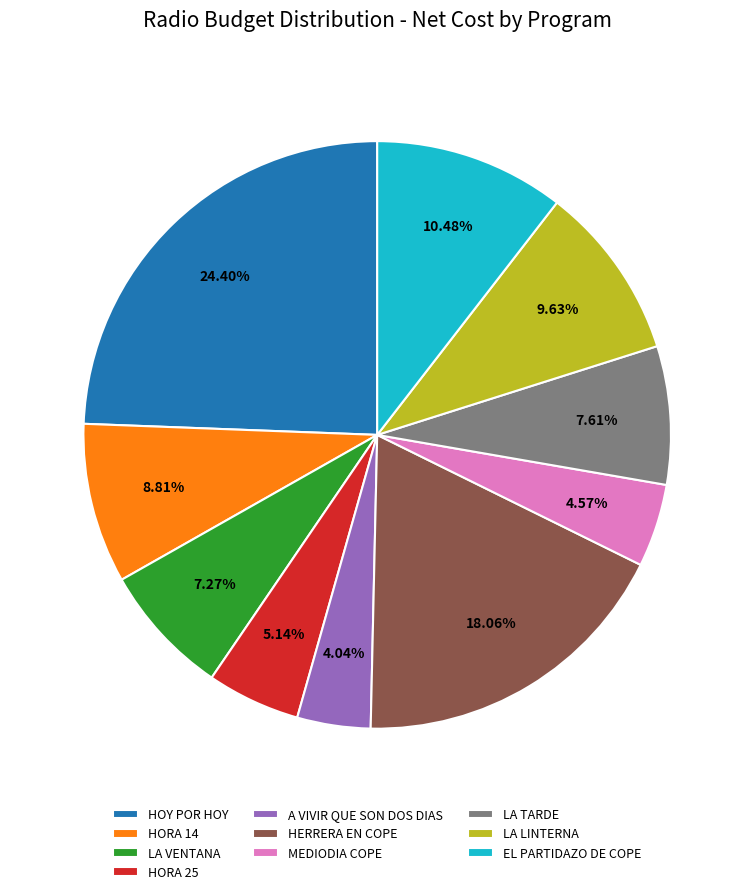

How many segments does this pie chart have?

10